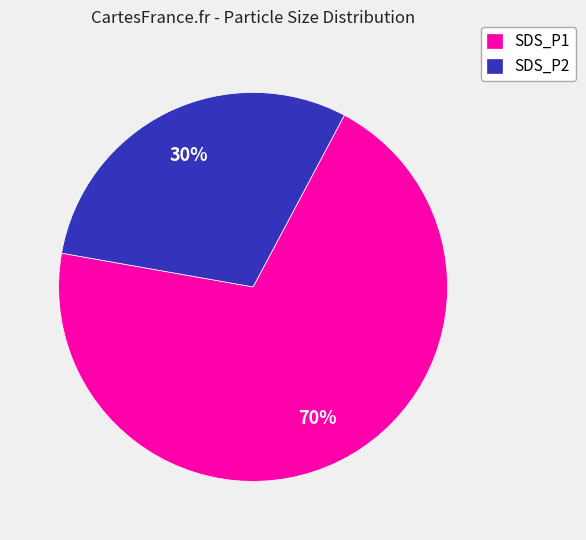

Does any single category account for the majority?

Yes